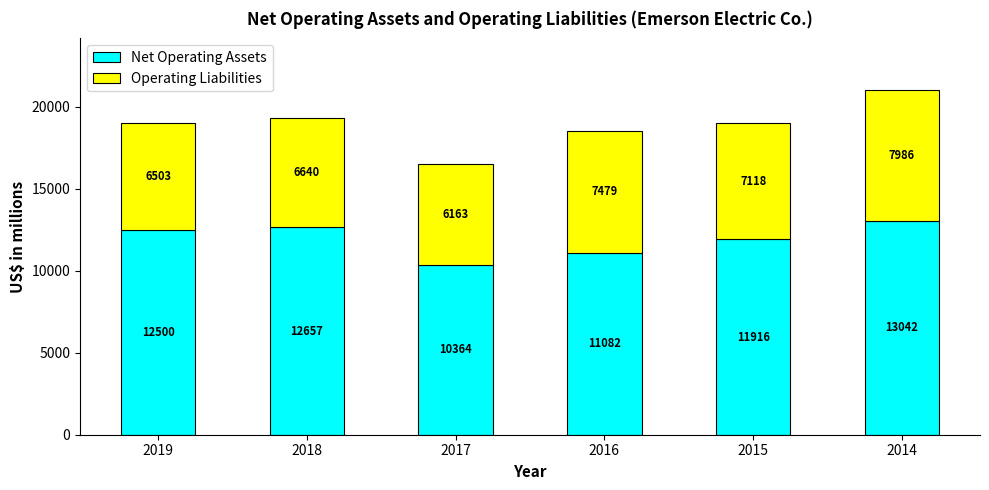

Is it true that Net Operating Assets equals 3376 at 2018?

False